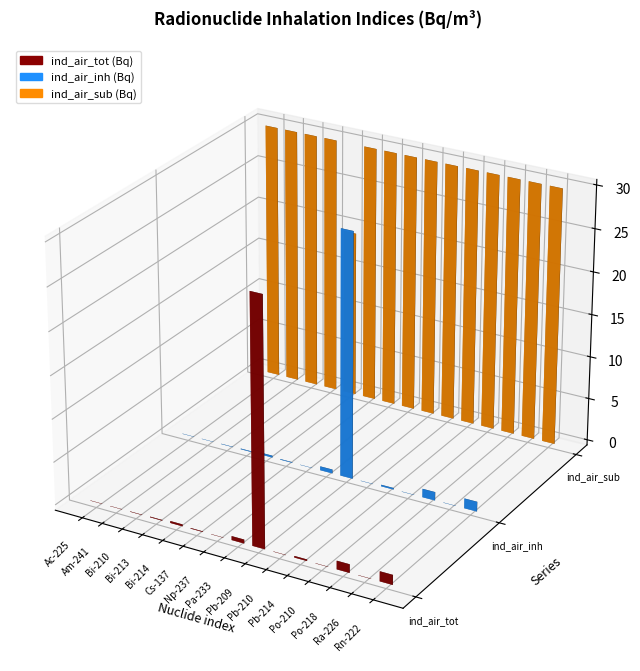

How many bars are there in total?

45